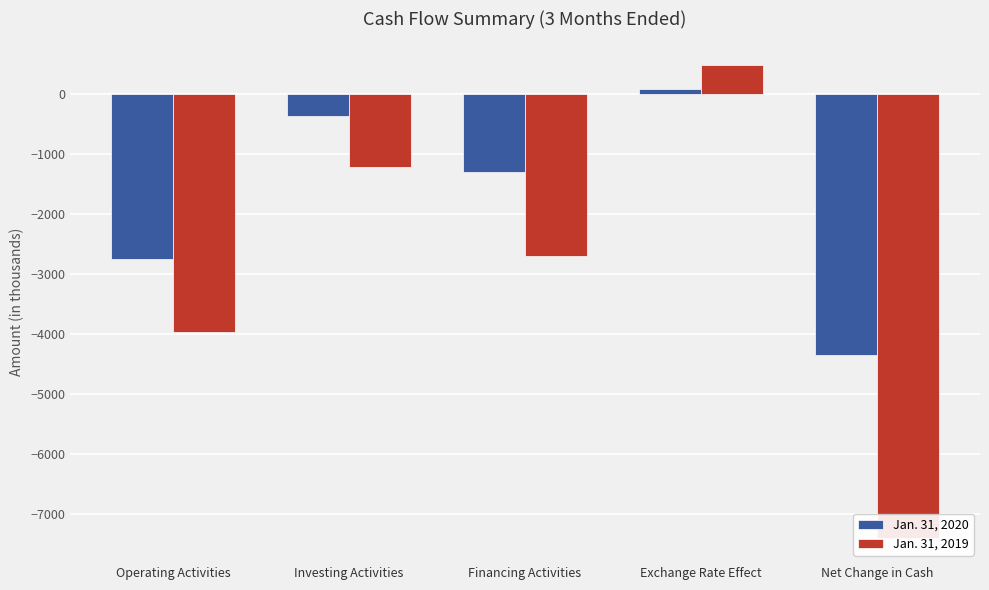

Are the bars horizontal?

No